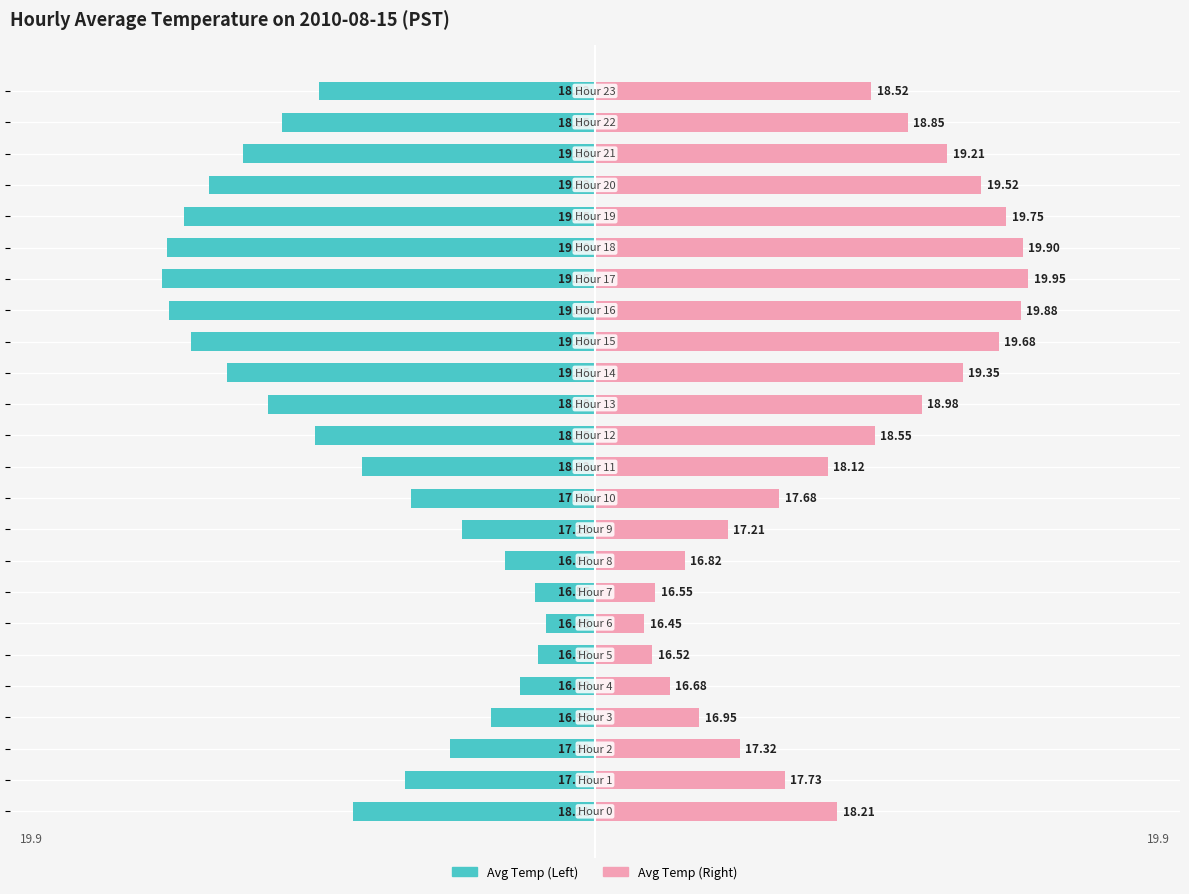

Which series changed the most between 16 and 20?

Avg Temp (Left)